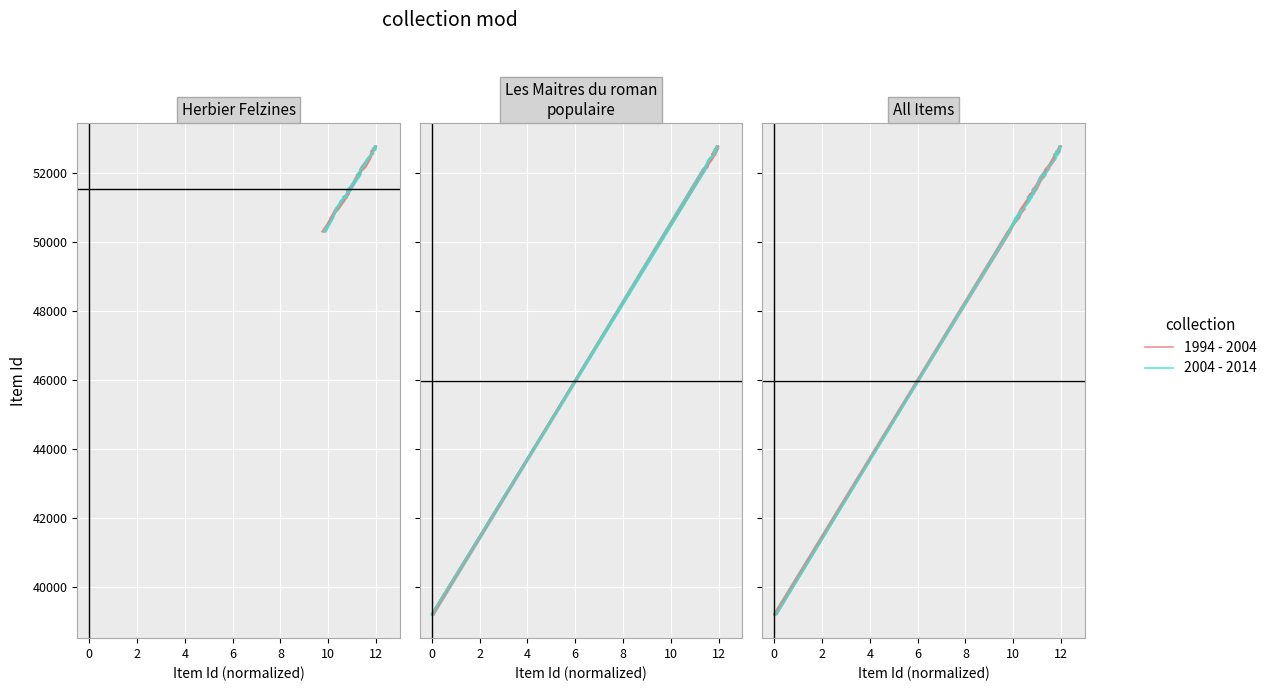

What is the difference between the maximum and second lowest values in the 2004 - 2014 series?

13560